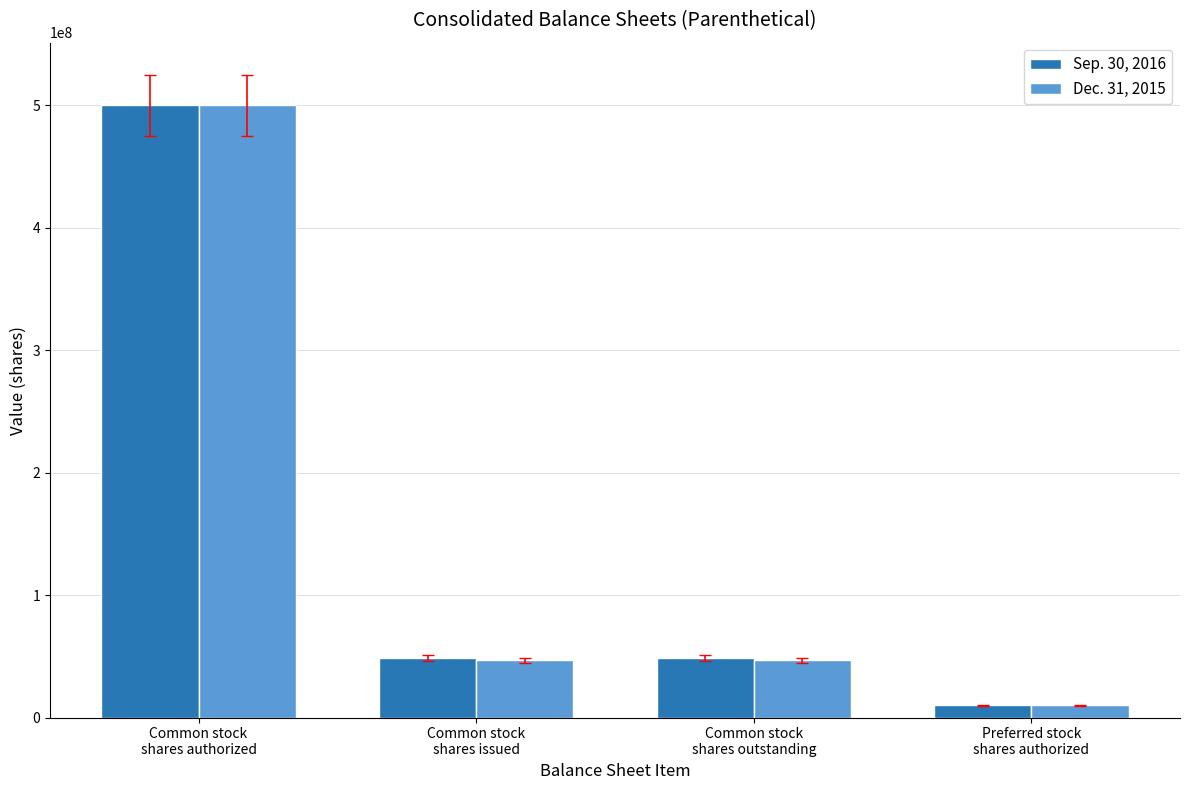

What is the maximum value shown in the chart?

500000000